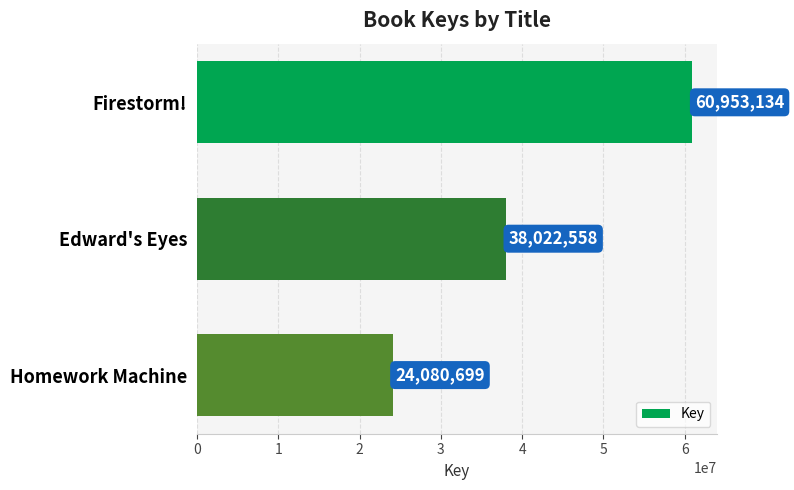

What is the average value?

41018797